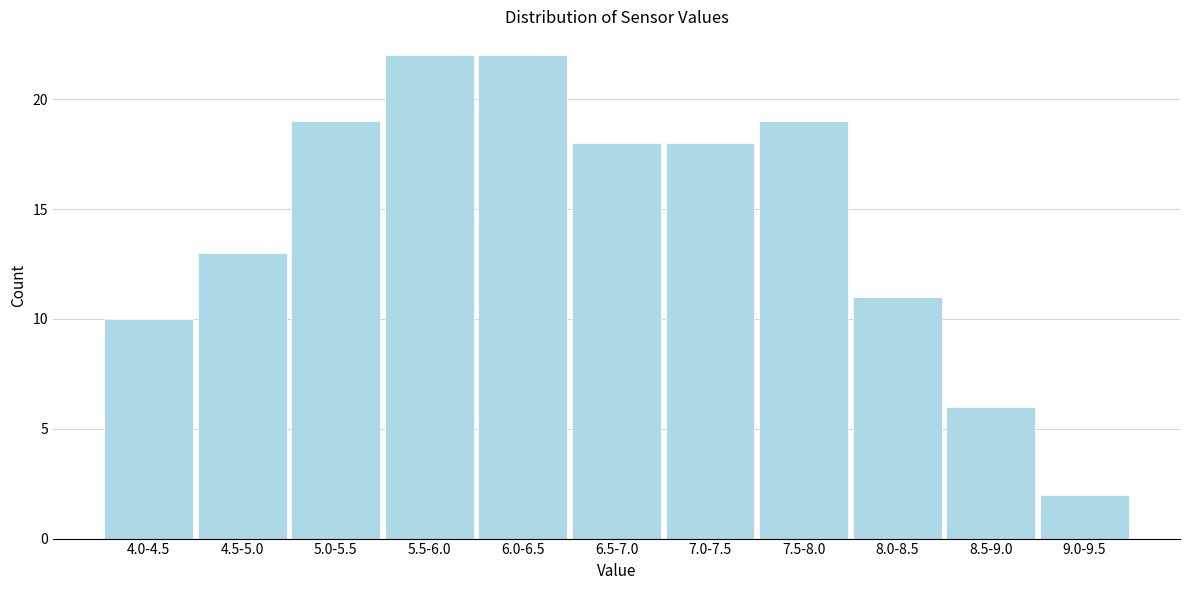

Reading left to right, list all the values displayed in this chart.

10	13	19	22	22	18	18	19	11	6	2